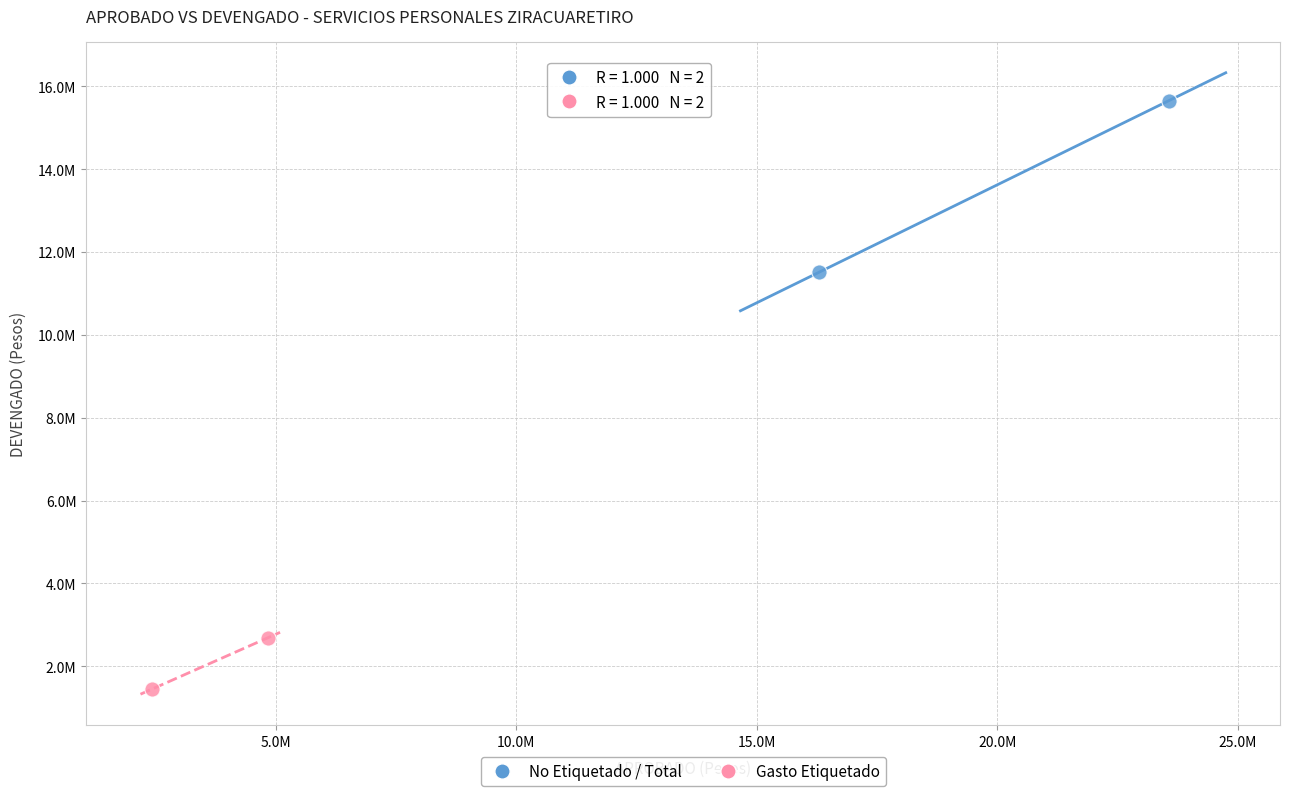

What are all the series names shown in the legend?

No Etiquetado / Total, Gasto Etiquetado